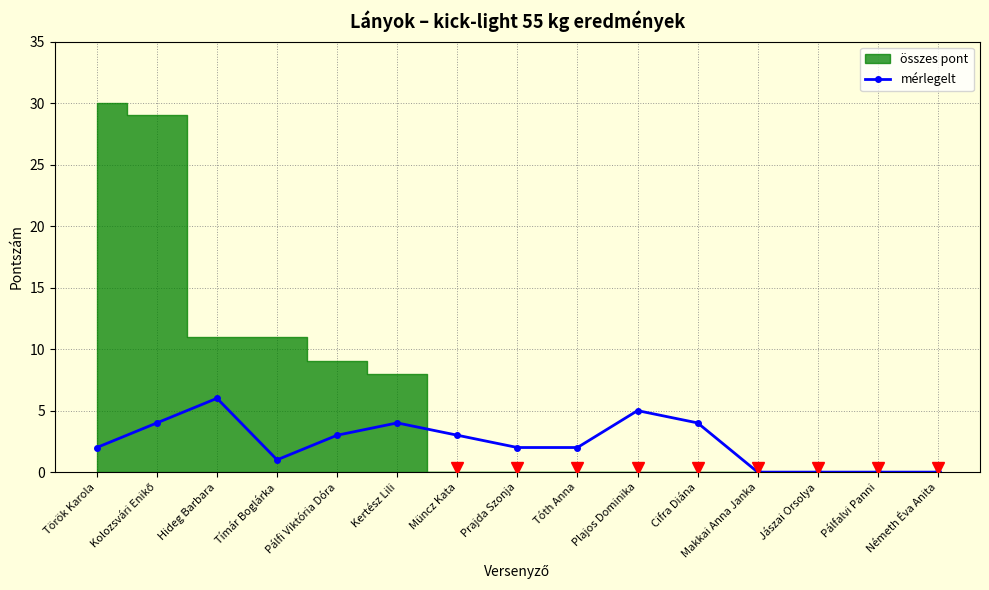

What is the sum of all values?

36